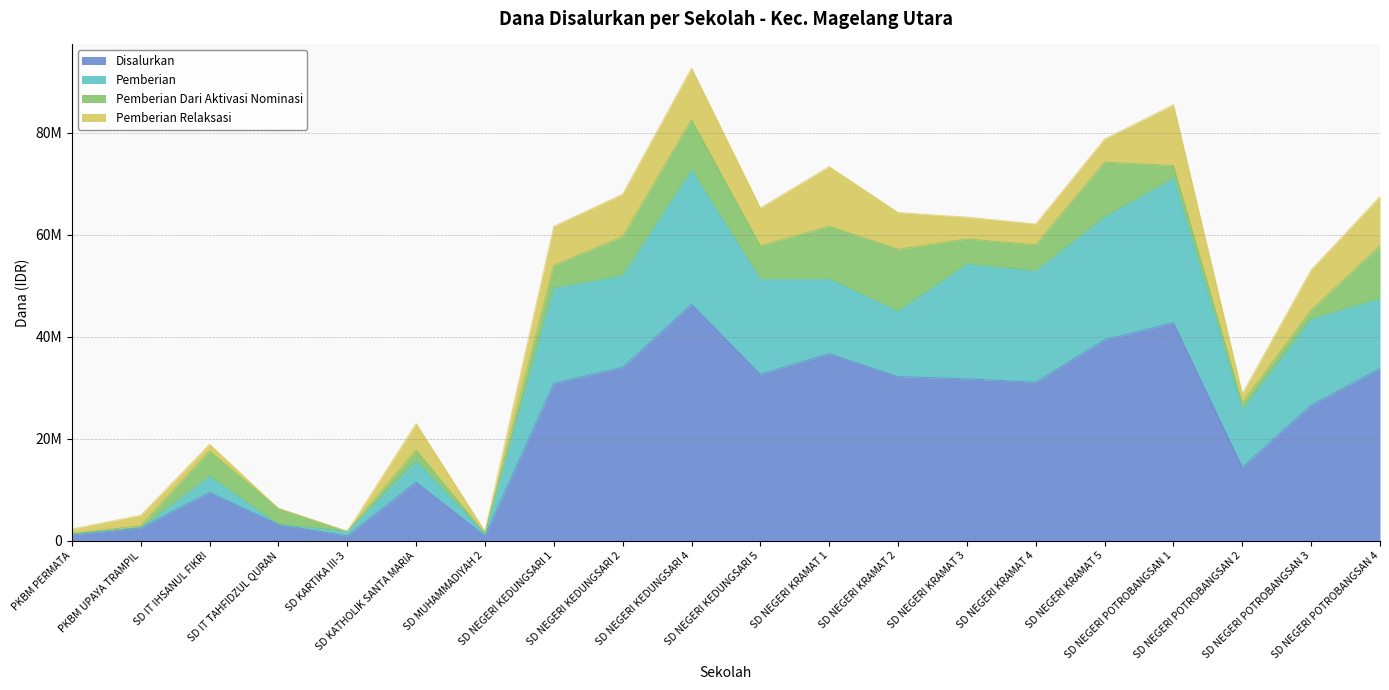

What position from the left is SD NEGERI POTROBANGSAN 1?

17